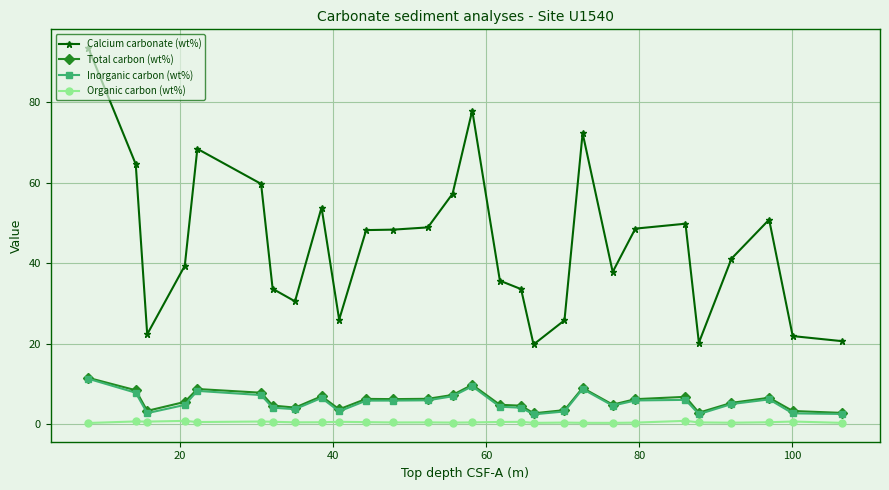

What is the difference between the maximum and minimum values in the Inorganic carbon (wt%) series?

8.9